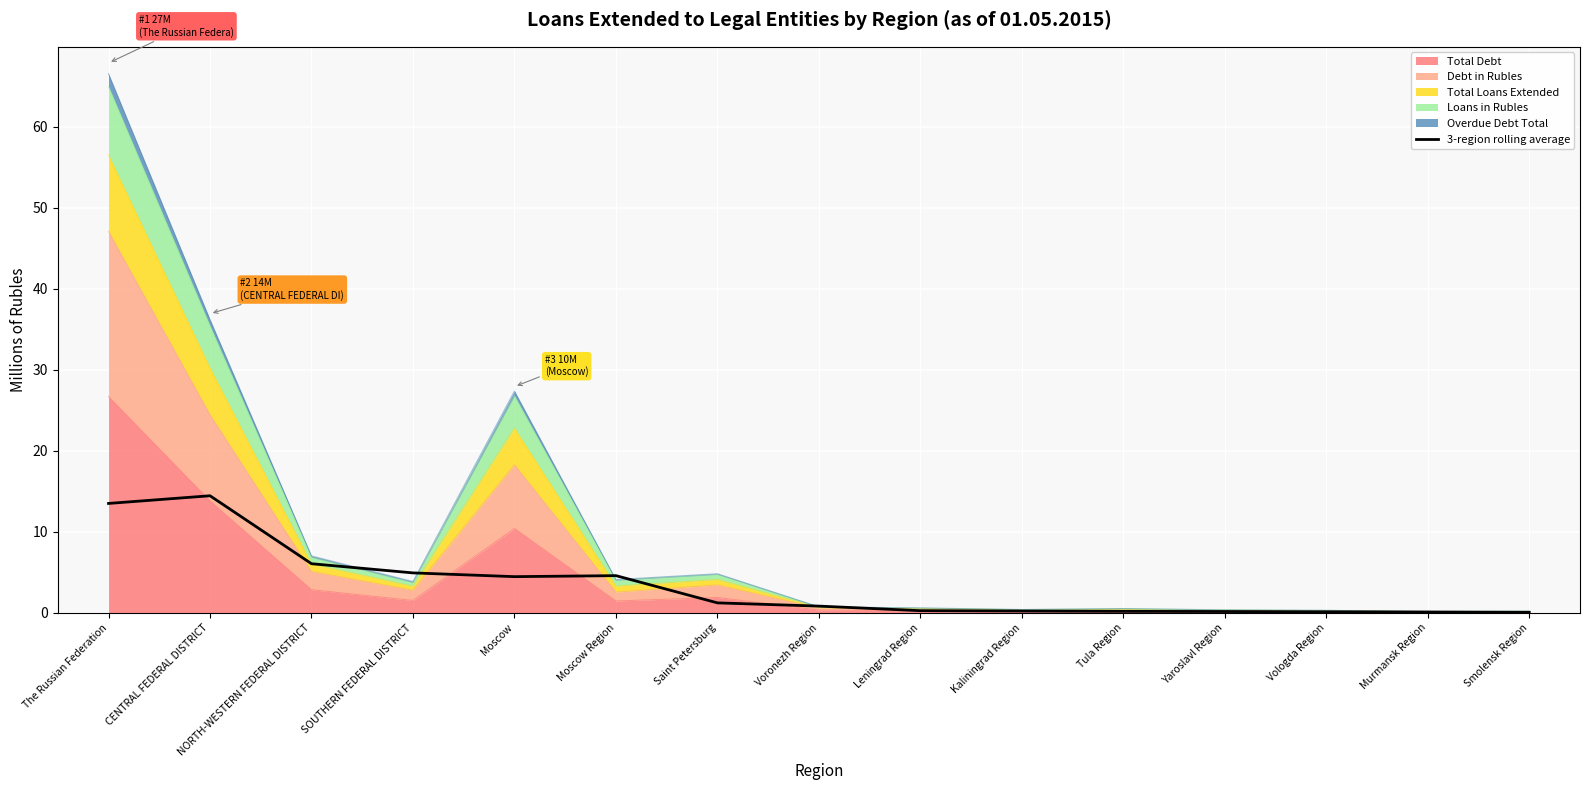

What is the label of the 2nd point from the right?

Murmansk Region